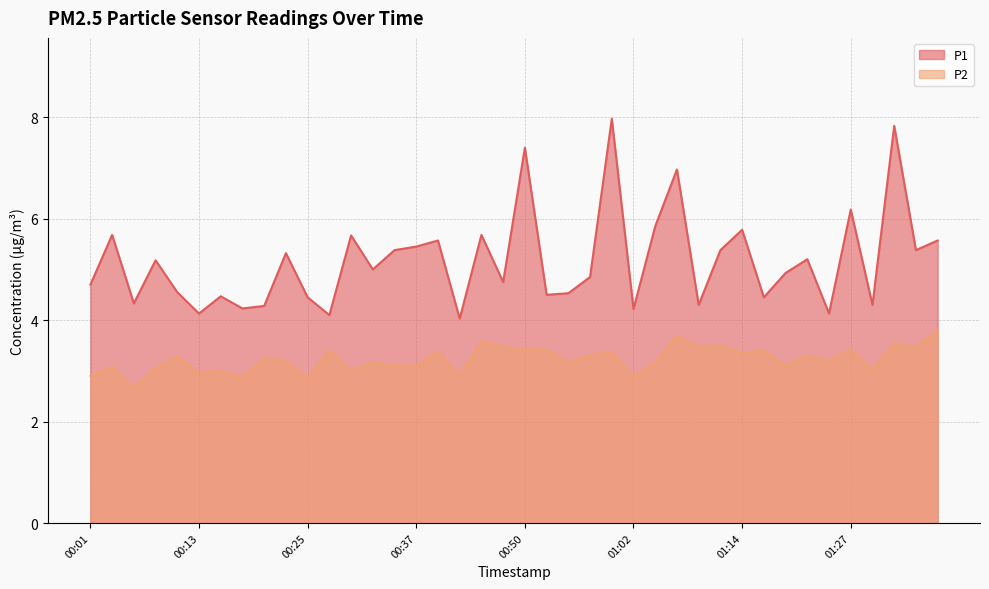

True or false: P2 and P1 cross at least once.

False